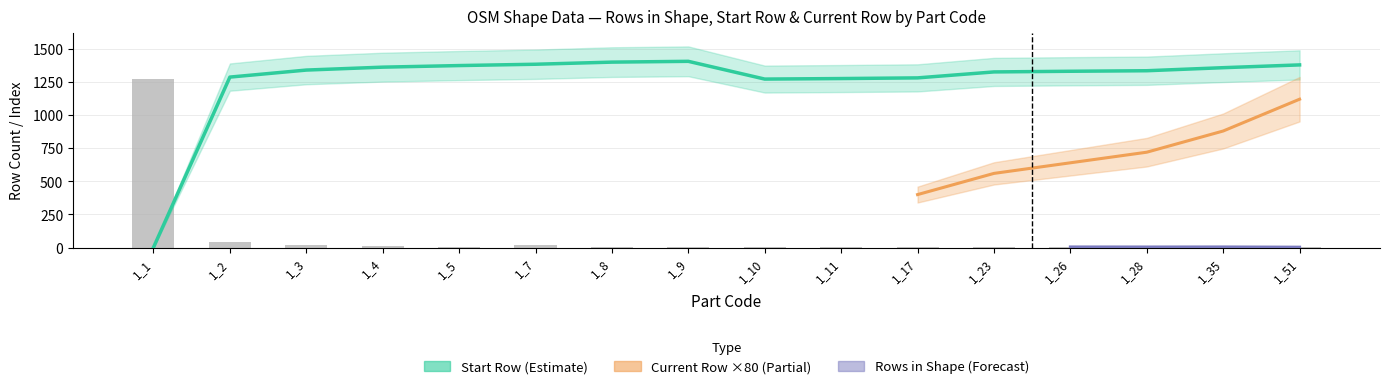

What is the minimum value for rows_in_shape?

4